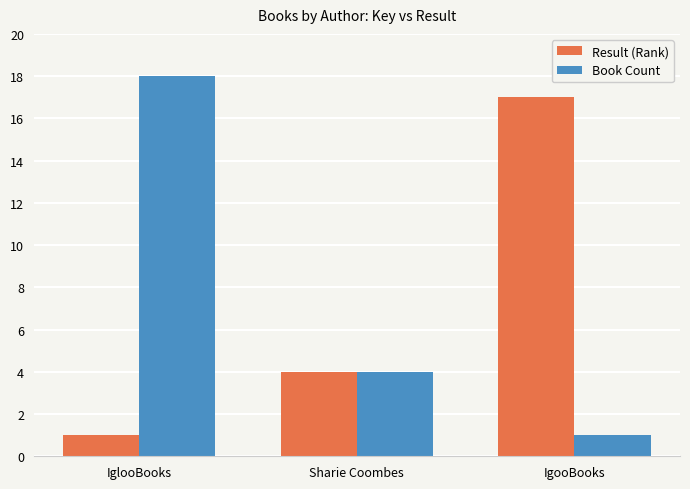

Reading left to right, list all the values displayed in this chart.

Result (Rank): IglooBooks=1	Sharie Coombes=4	IgooBooks=17
Book Count: IglooBooks=18	Sharie Coombes=4	IgooBooks=1